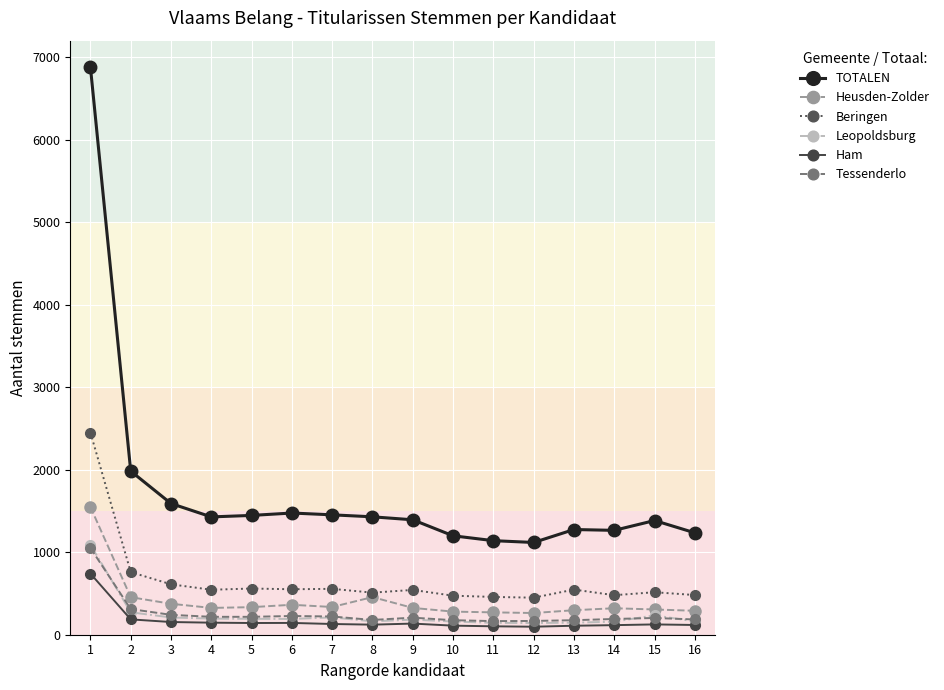

What is the maximum value for Ham?

741